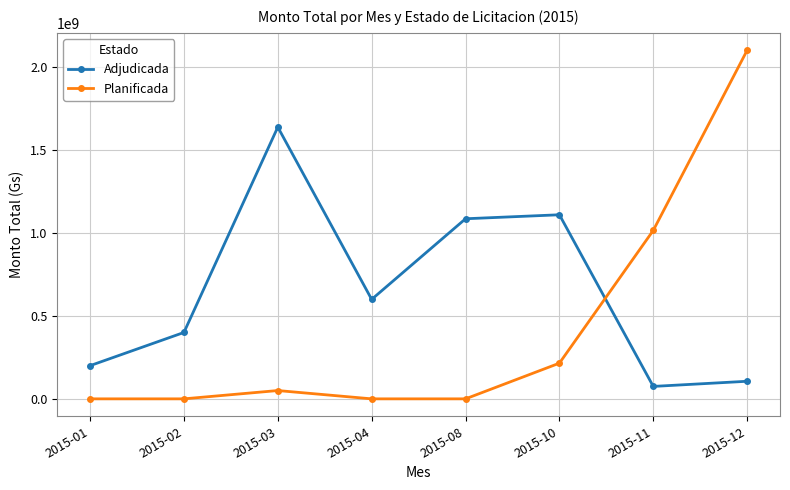

What are all the series names shown in the legend?

Adjudicada, Planificada